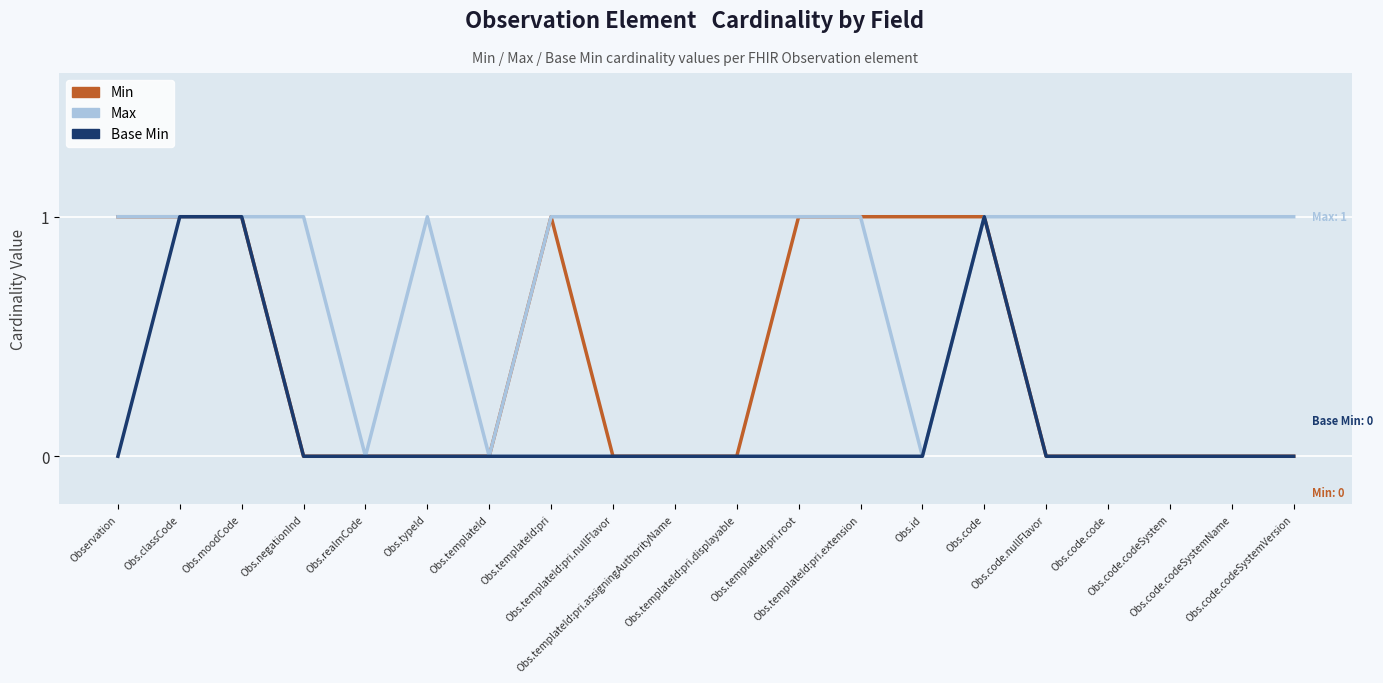

Reading right to left, transcribe all the data shown in this chart.

Min: 0	0	0	0	0	1	1	1	1	0	0	0	1	0	0	0	0	1	1	1
Max: 1	1	1	1	1	1	0	1	1	1	1	1	1	0	1	0	1	1	1	1
Base Min: 0	0	0	0	0	1	0	0	0	0	0	0	0	0	0	0	0	1	1	0